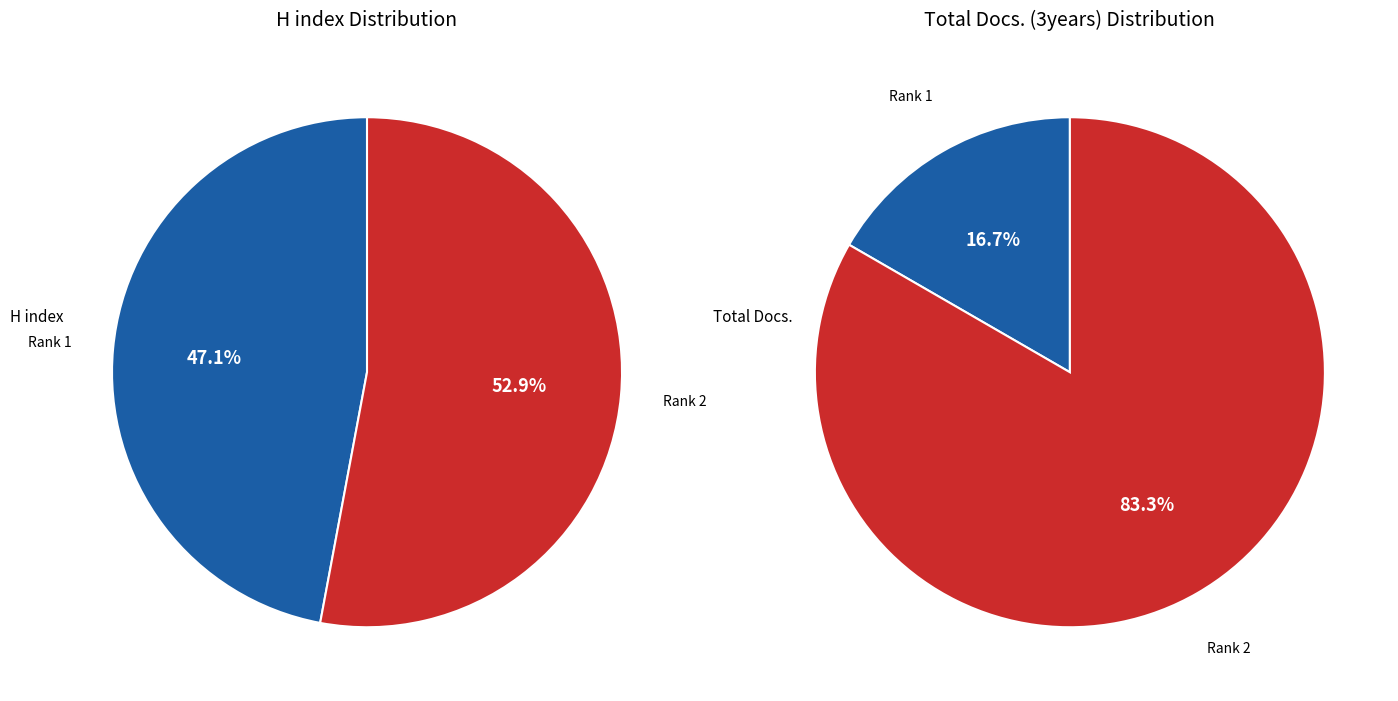

How many segments does this pie chart have?

2